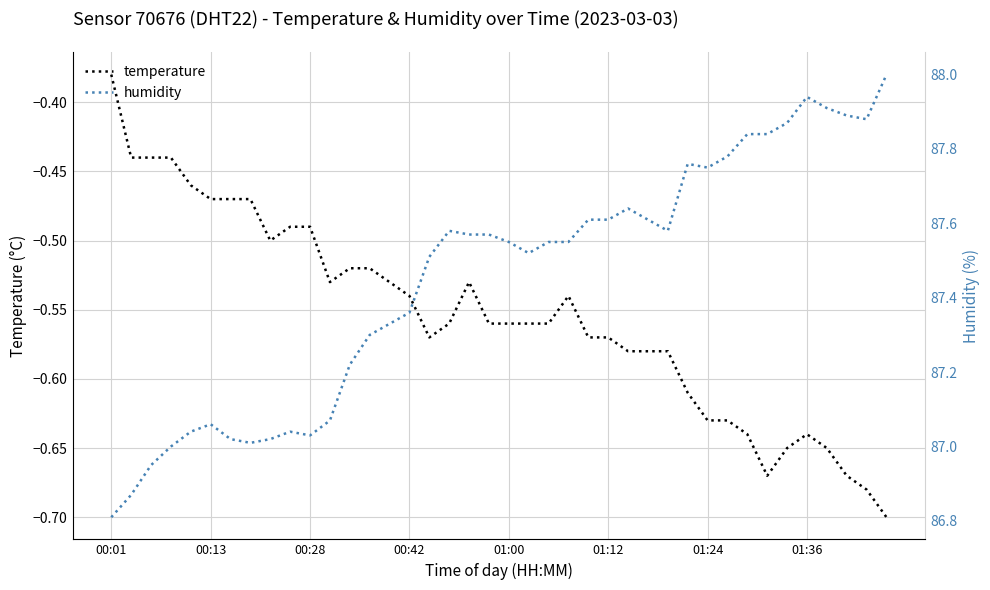

List the series in order of their overall mean, lowest first.

temperature, humidity